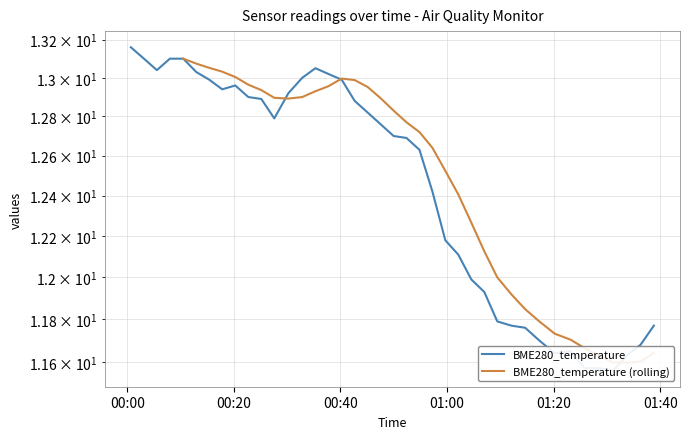

True or false: there are more than 2 points higher than both neighbors.

True